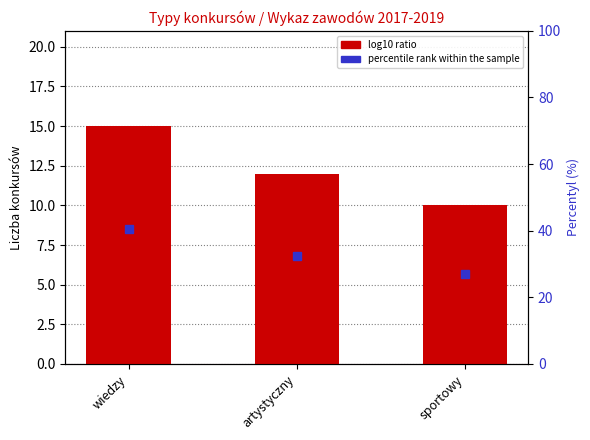

The value of log10 ratio at artystyczny is 16.2. True or false?

False